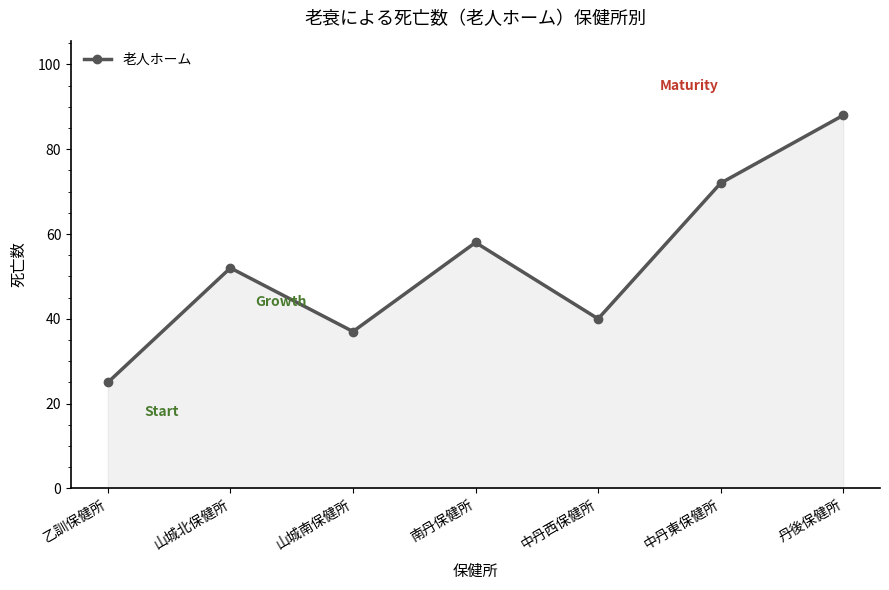

The value at 山城北保健所 is 52. True or false?

True